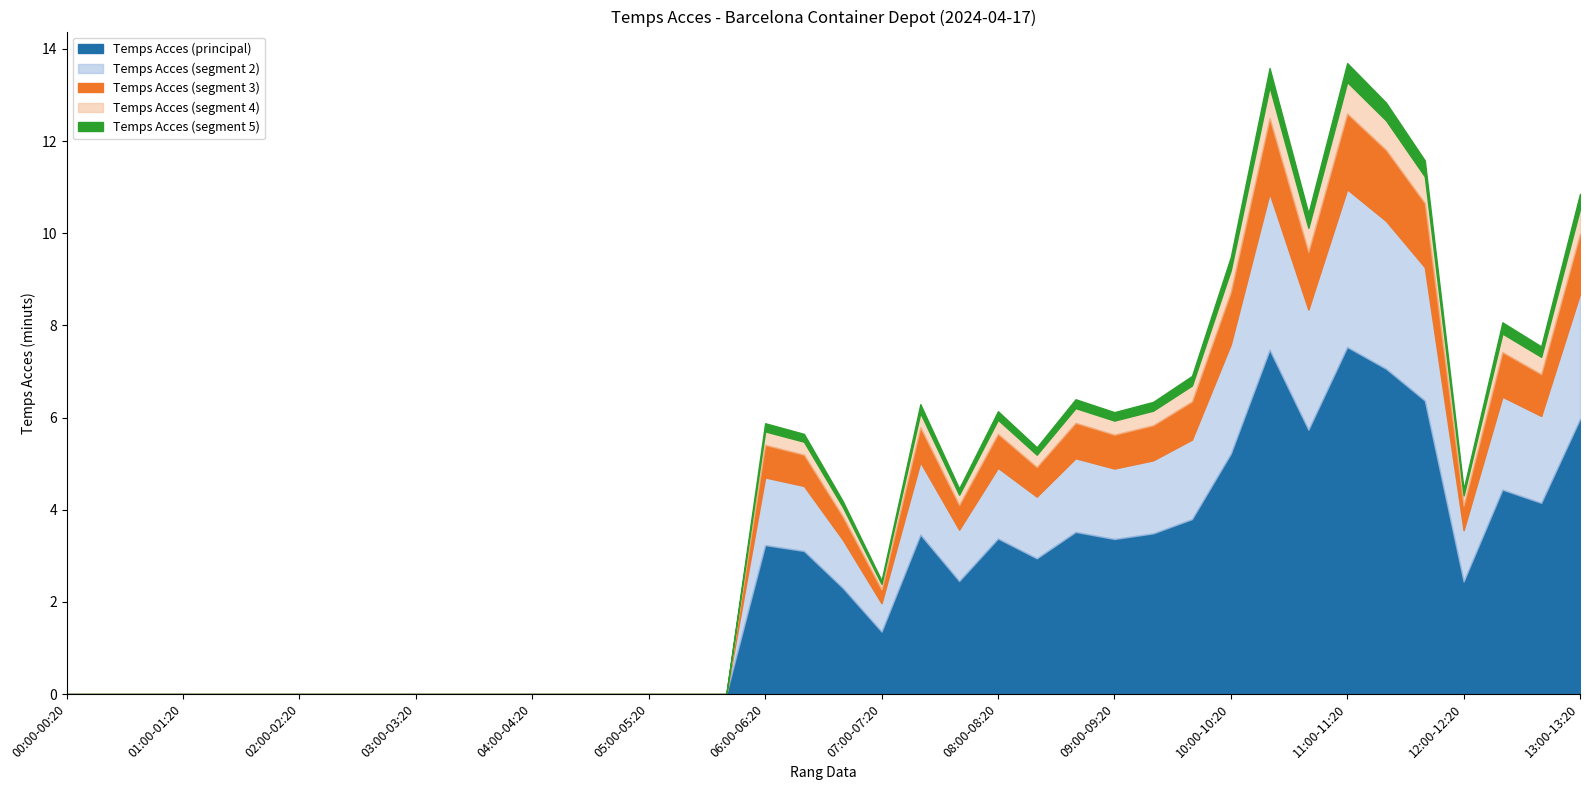

List the labels in order of value, largest first.

11:00-11:20, 10:20-10:40, 11:20-11:40, 11:40-12:00, 13:00-13:20, 10:40-11:00, 10:00-10:20, 12:20-12:40, 12:40-13:00, 09:40-10:00, 08:40-09:00, 09:20-09:40, 07:20-07:40, 08:00-08:20, 09:00-09:20, 06:00-06:20, 06:20-06:40, 08:20-08:40, 07:40-08:00, 12:00-12:20, 06:40-07:00, 07:00-07:20, 00:00-00:20, 00:20-00:40, 00:40-01:00, 01:00-01:20, 01:20-01:40, 01:40-02:00, 02:00-02:20, 02:20-02:40, 02:40-03:00, 03:00-03:20, 03:20-03:40, 03:40-04:00, 04:00-04:20, 04:20-04:40, 04:40-05:00, 05:00-05:20, 05:20-05:40, 05:40-06:00